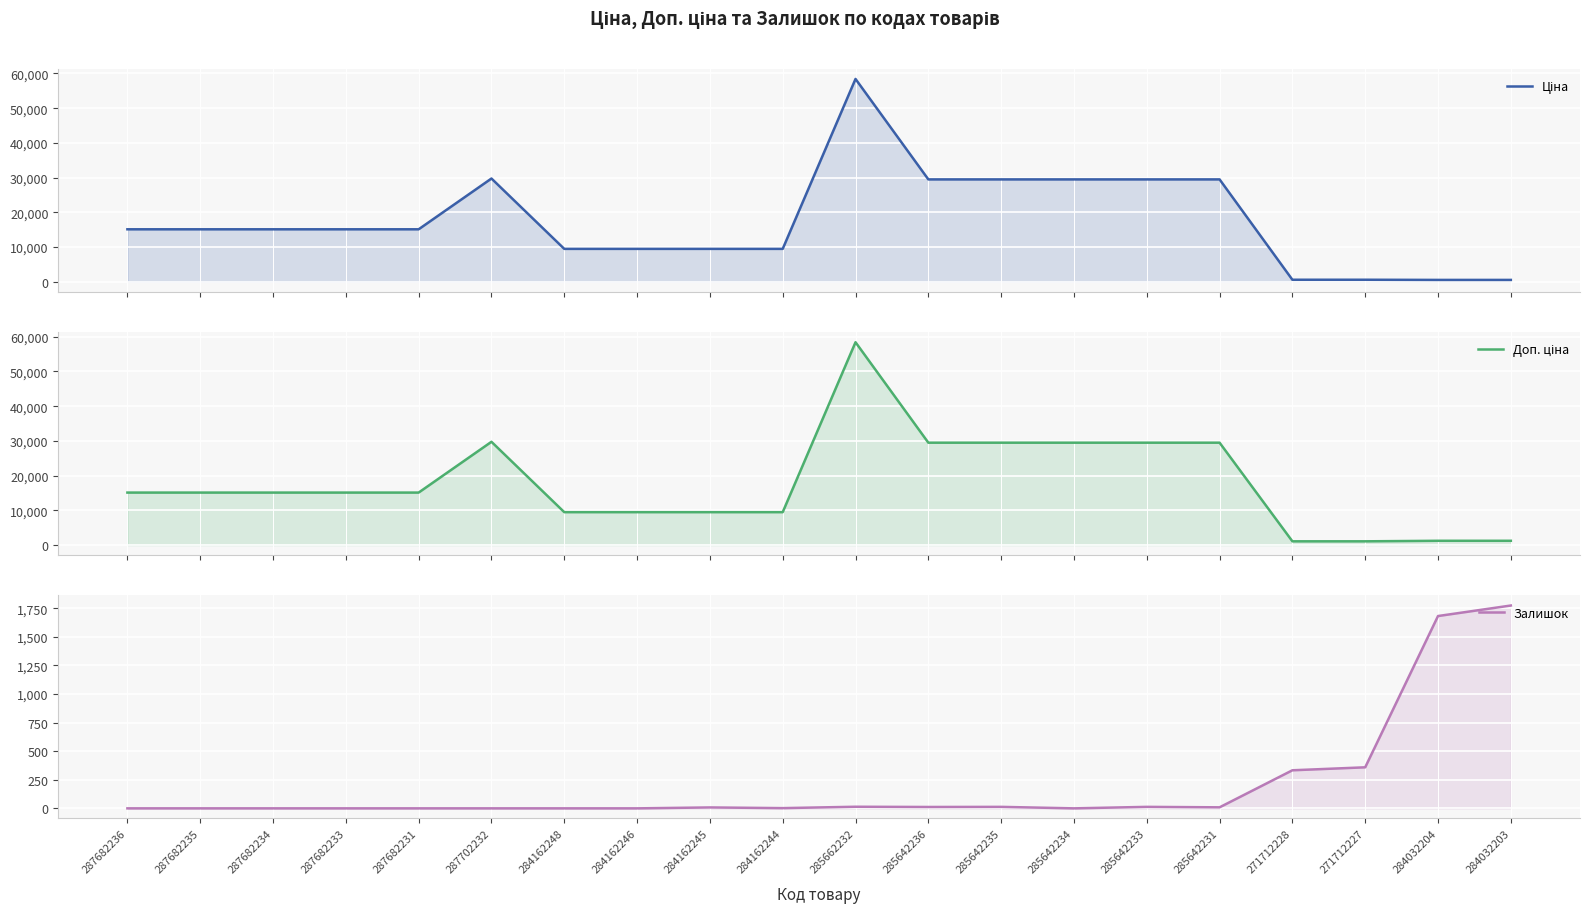

Is the value of Залишок at 284032203 greater than the value of Доп. ціна at 287682234?

No